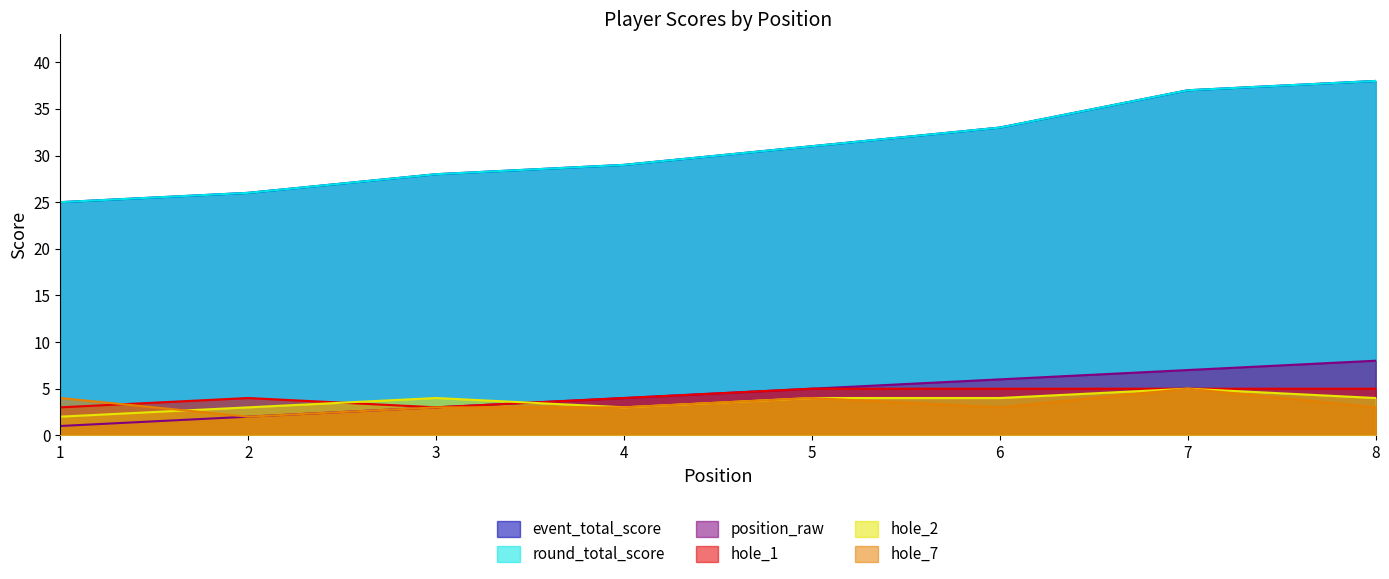

What is the sum of the round_total_score values at 1 and 6?

58